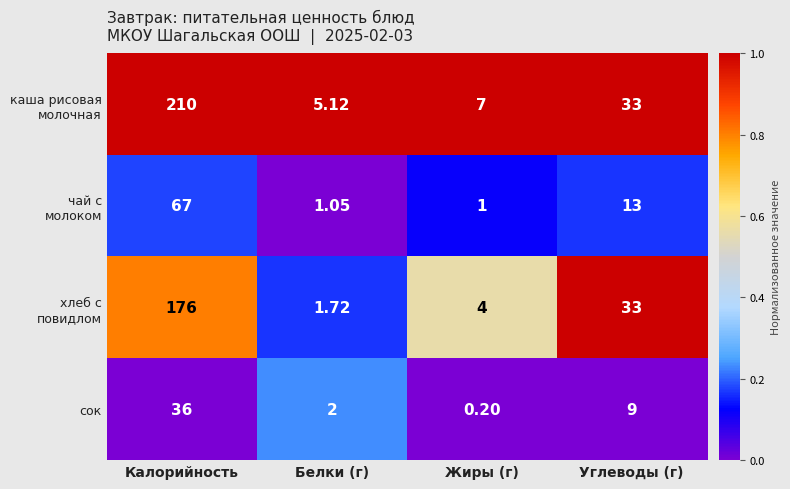

What is the spread (max minus min) of values at Белки (г)?

4.1